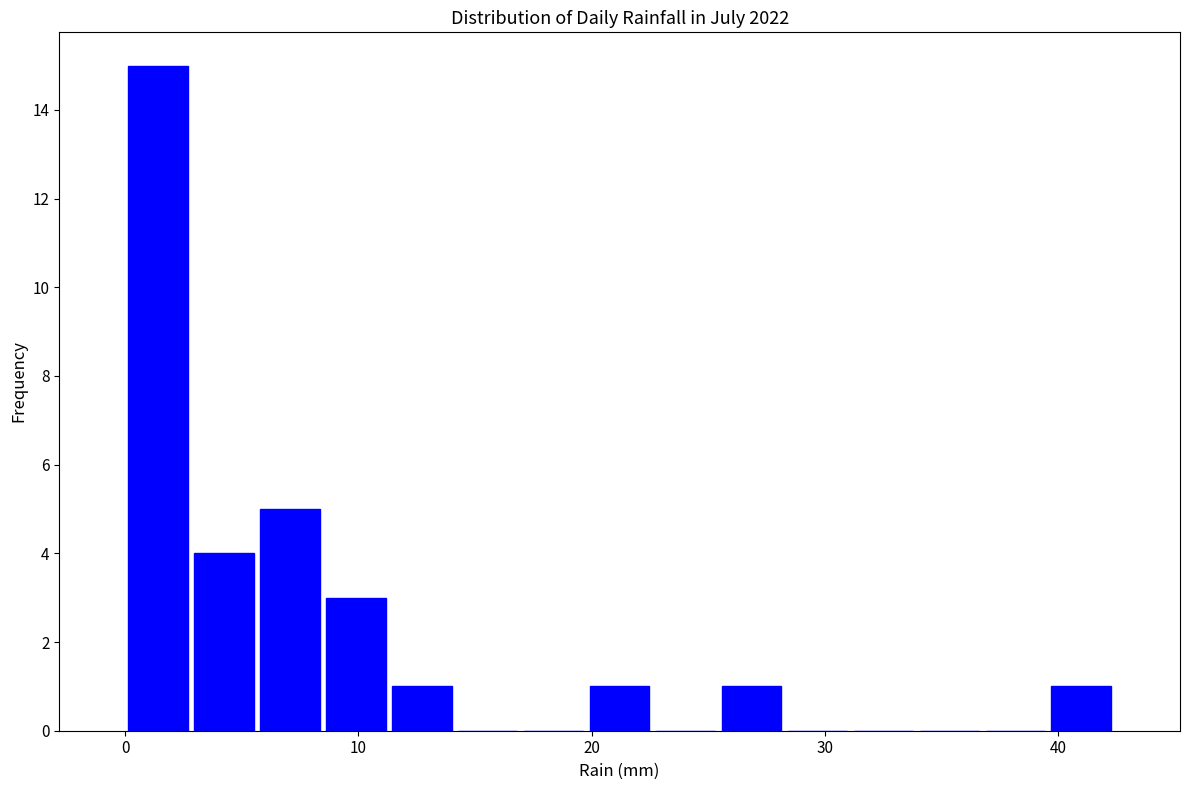

Read against the x-axis, roughly where is the centre of the tallest bar?

1